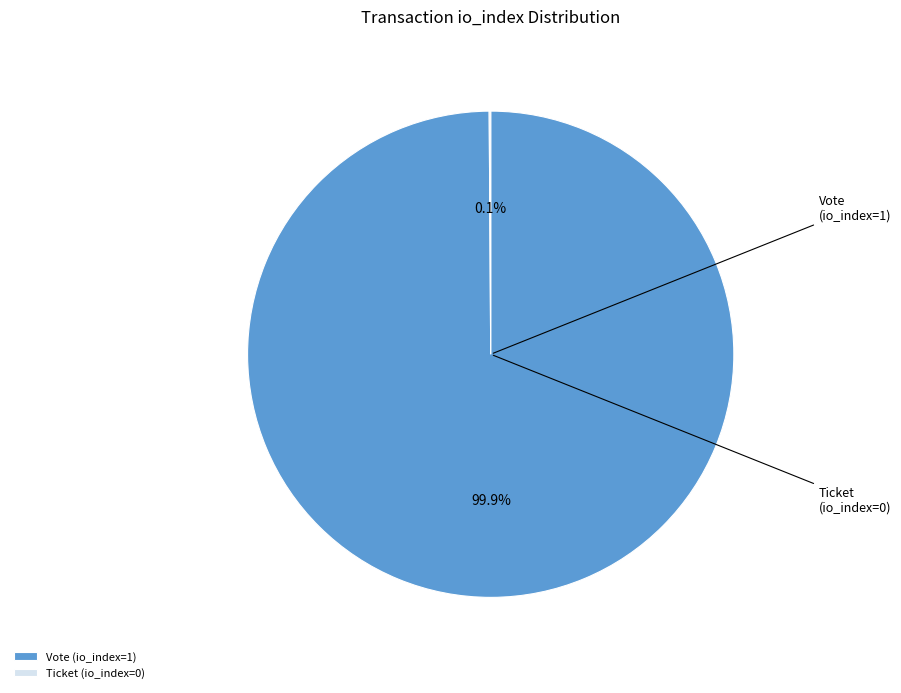

Count the number of slices in the pie.

2